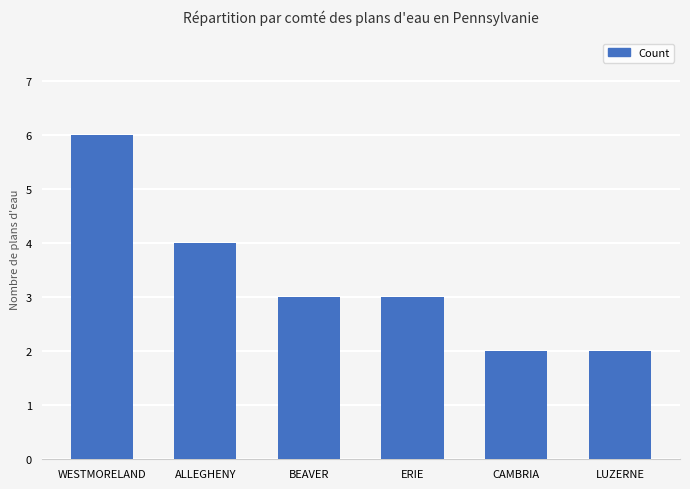

The chart shows a value of 2 at LUZERNE. True or false?

True